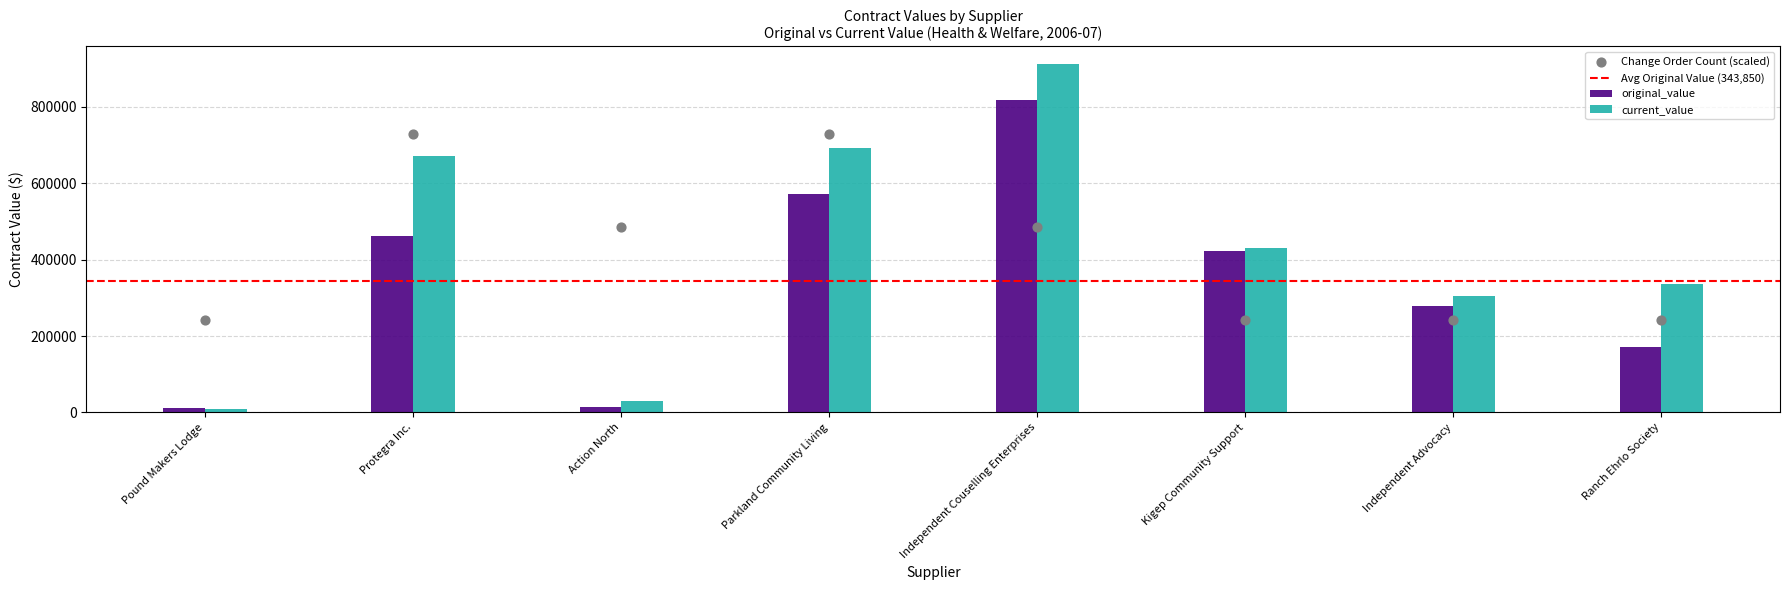

Which series has the largest total across all categories?

current_value